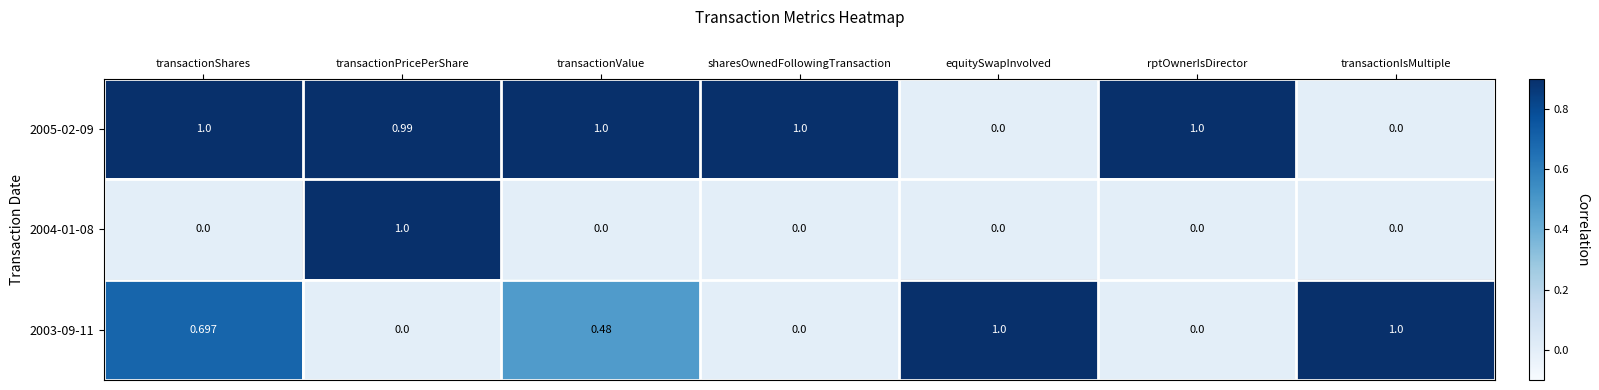

At which label does 2004-01-08 reach its peak?

transactionPricePerShare